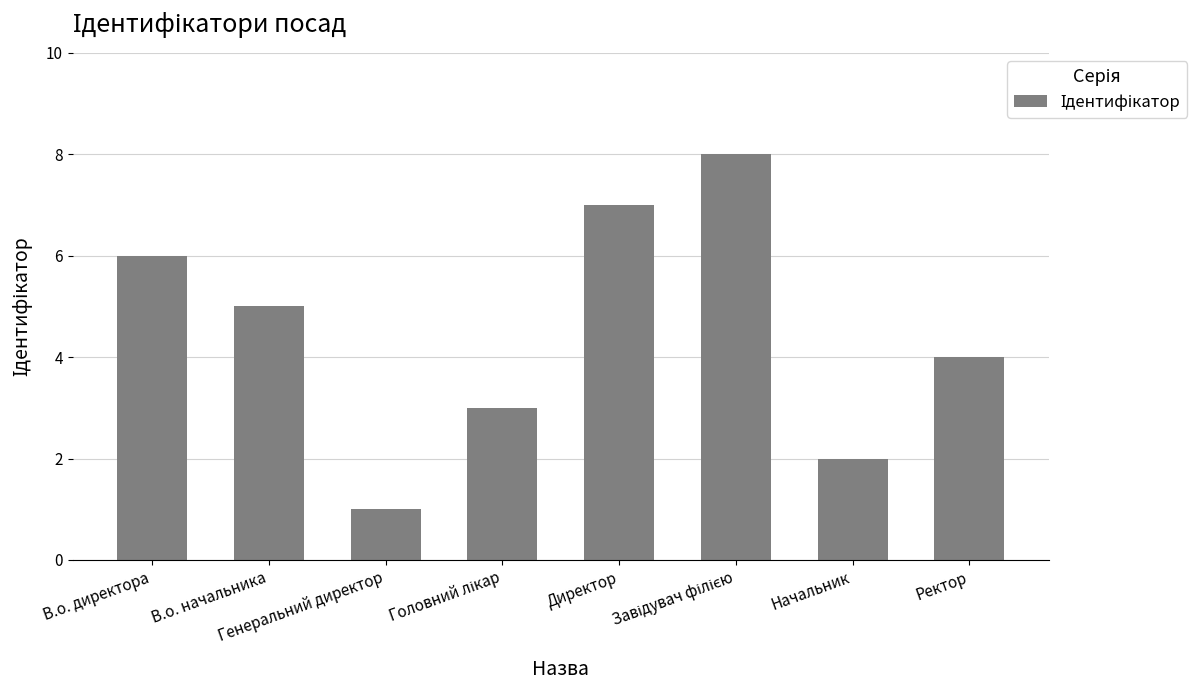

What is the change in value from В.о. начальника to Генеральний директор?

-4